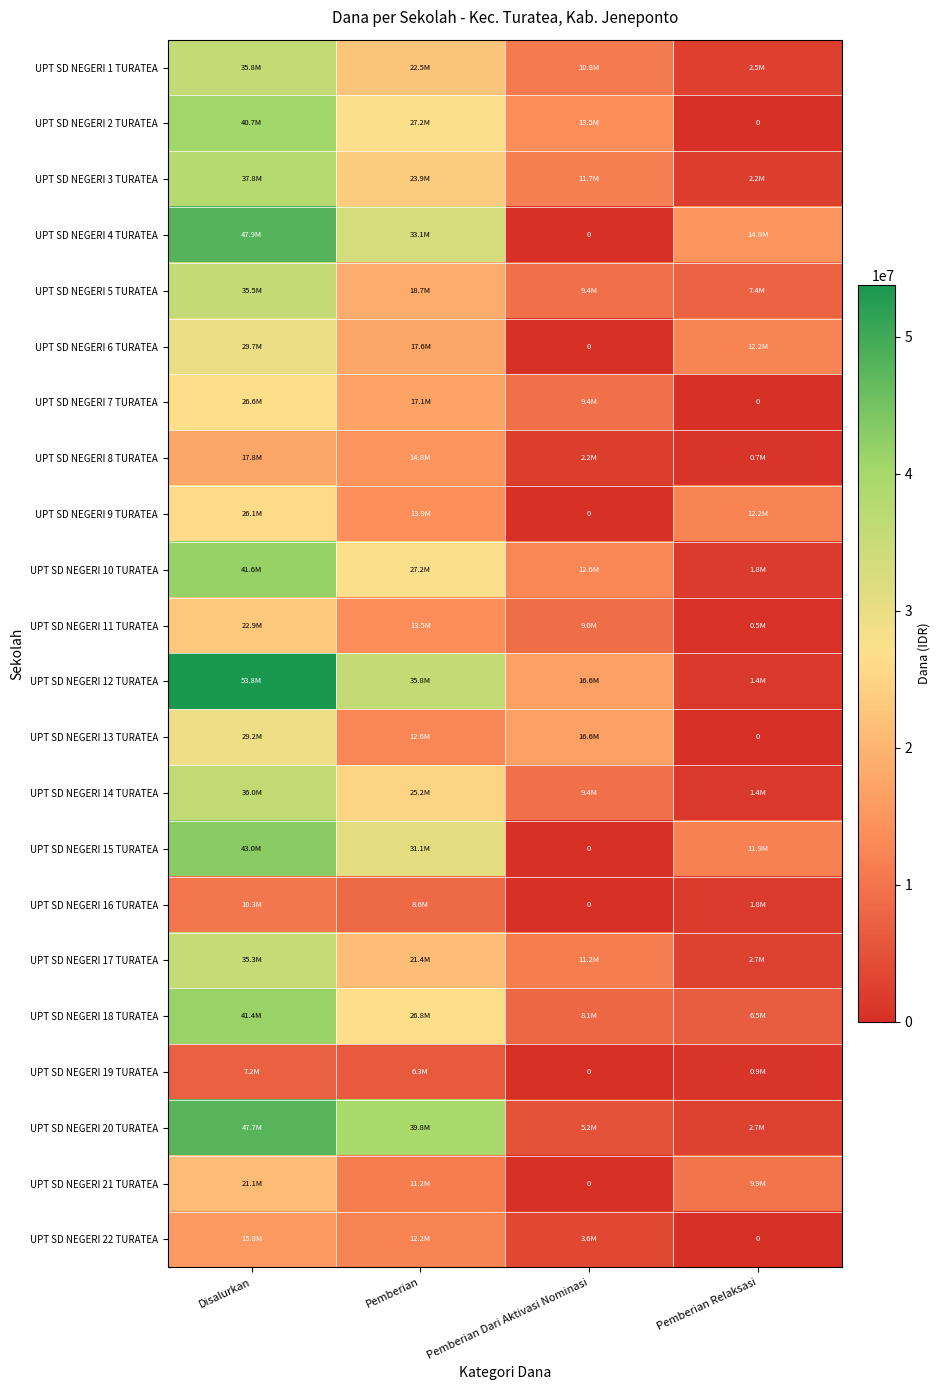

List the labels in order of UPT SD NEGERI 19 TURATEA value, smallest first.

Pemberian Dari Aktivasi Nominasi, Pemberian Relaksasi, Pemberian, Disalurkan